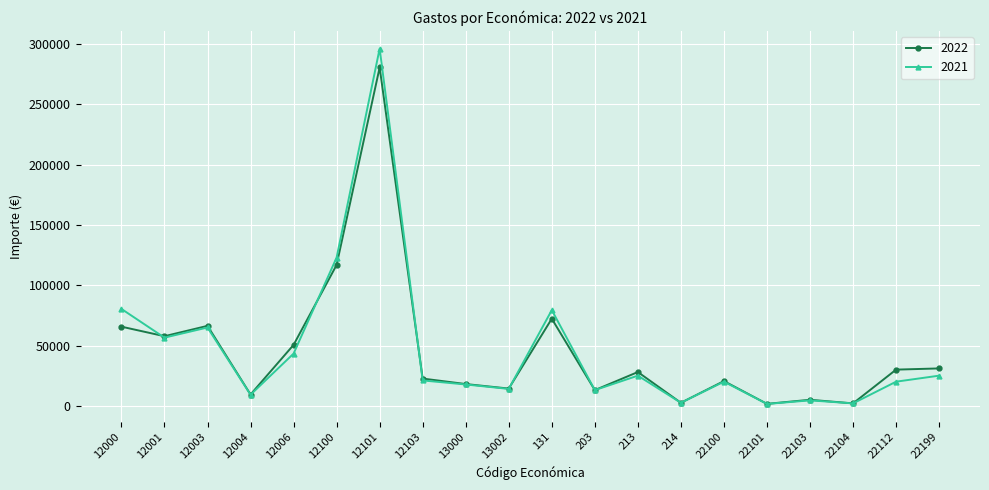

What is the sum of all 2021 values?

919144